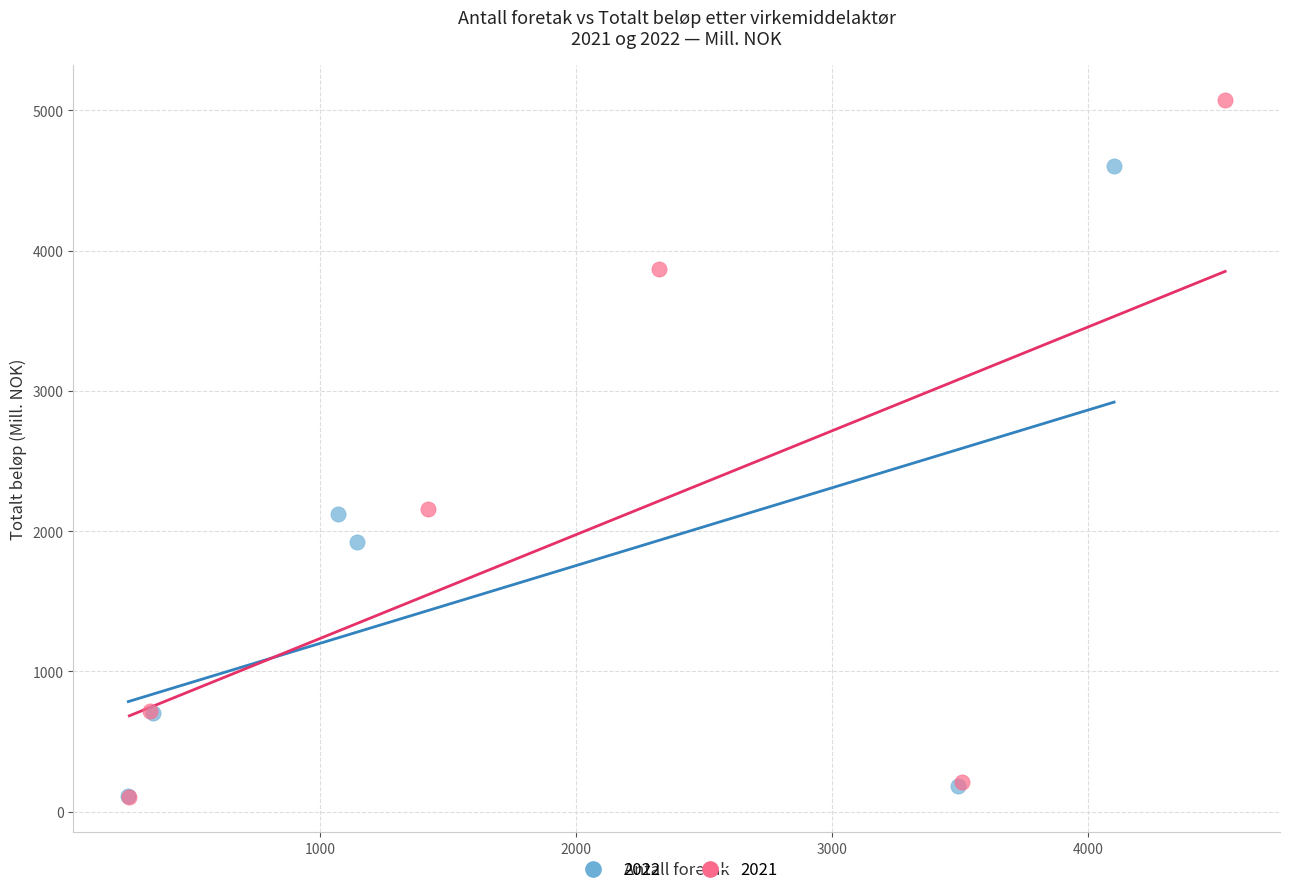

Which series has the largest Y range (max minus min)?

2021